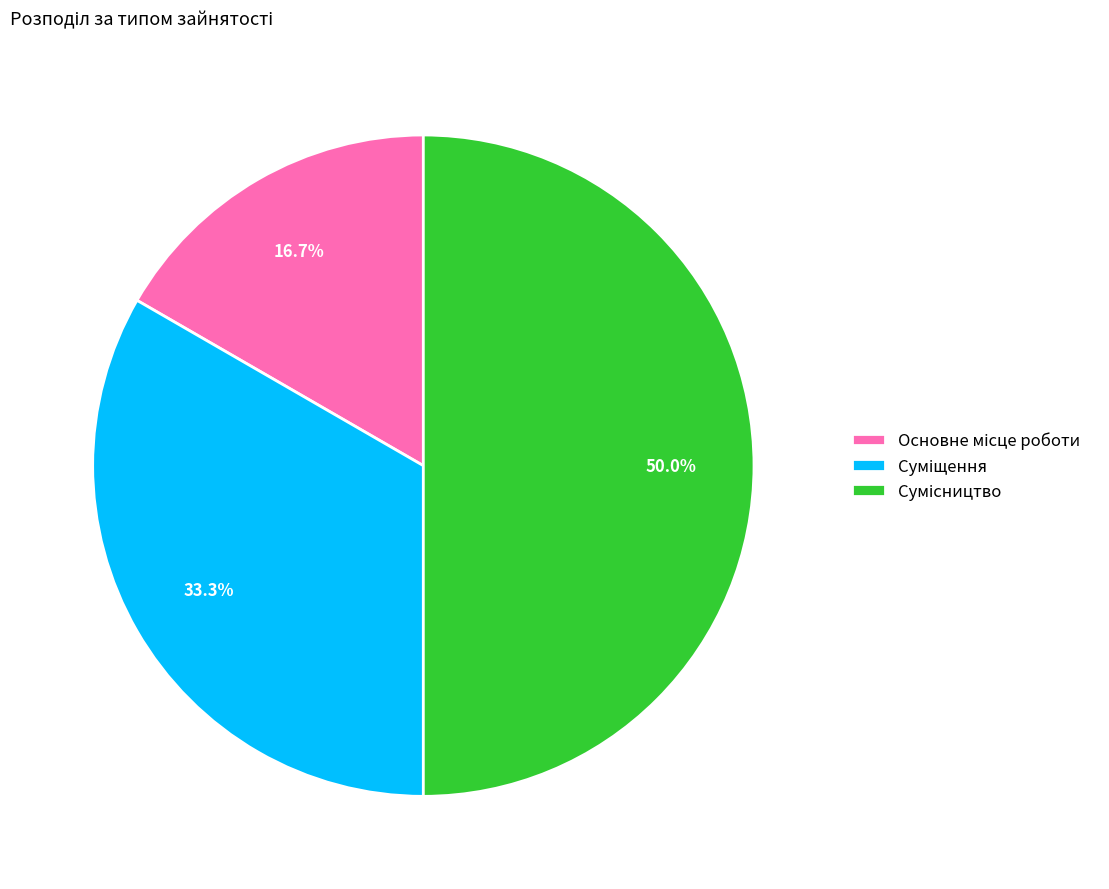

Between Основне місце роботи and Суміщення, which is larger?

Суміщення